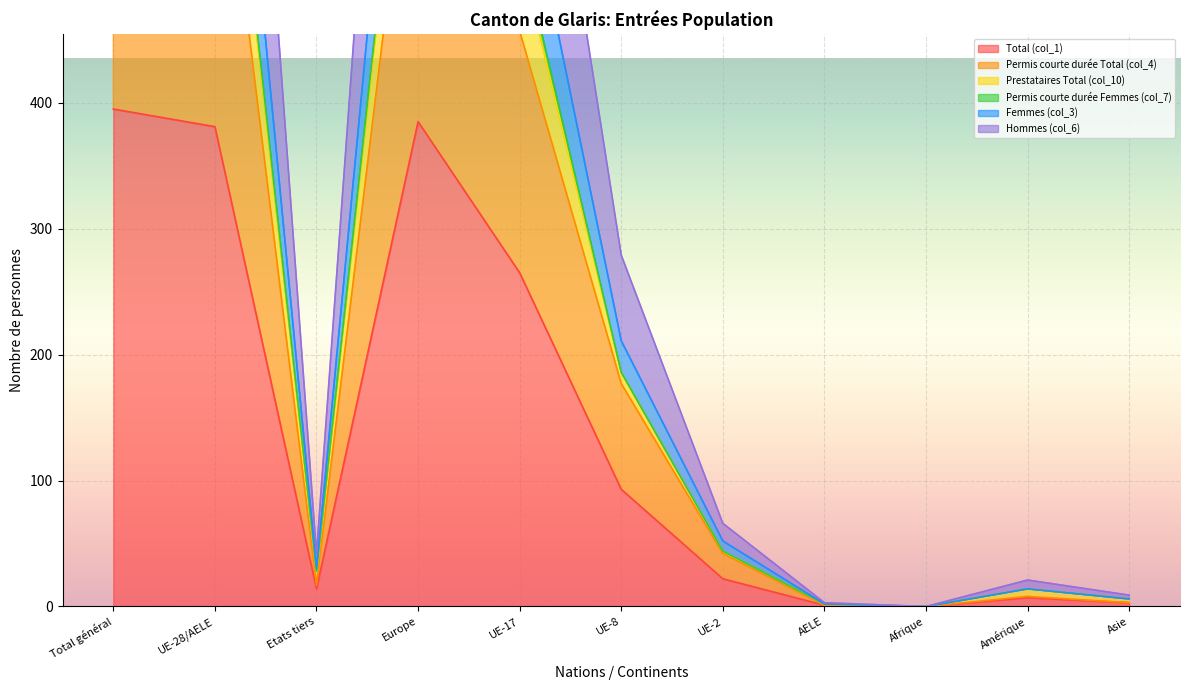

Is it true that Total (col_1) equals 395 at Total général?

True